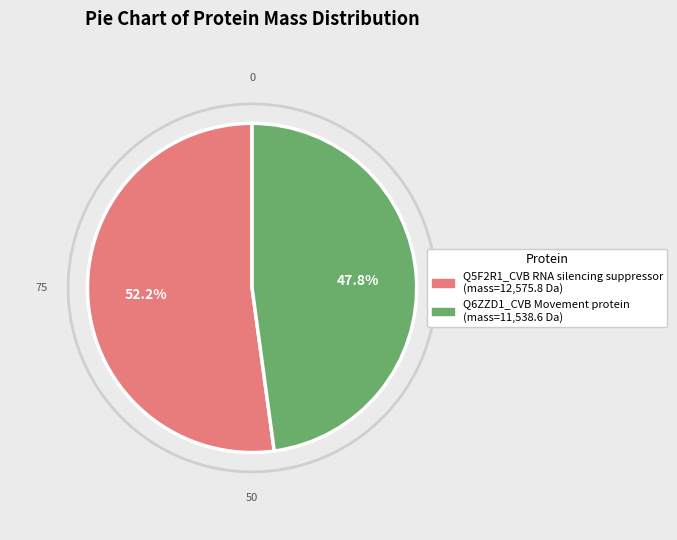

Is there any slice that represents more than half of the pie?

Yes